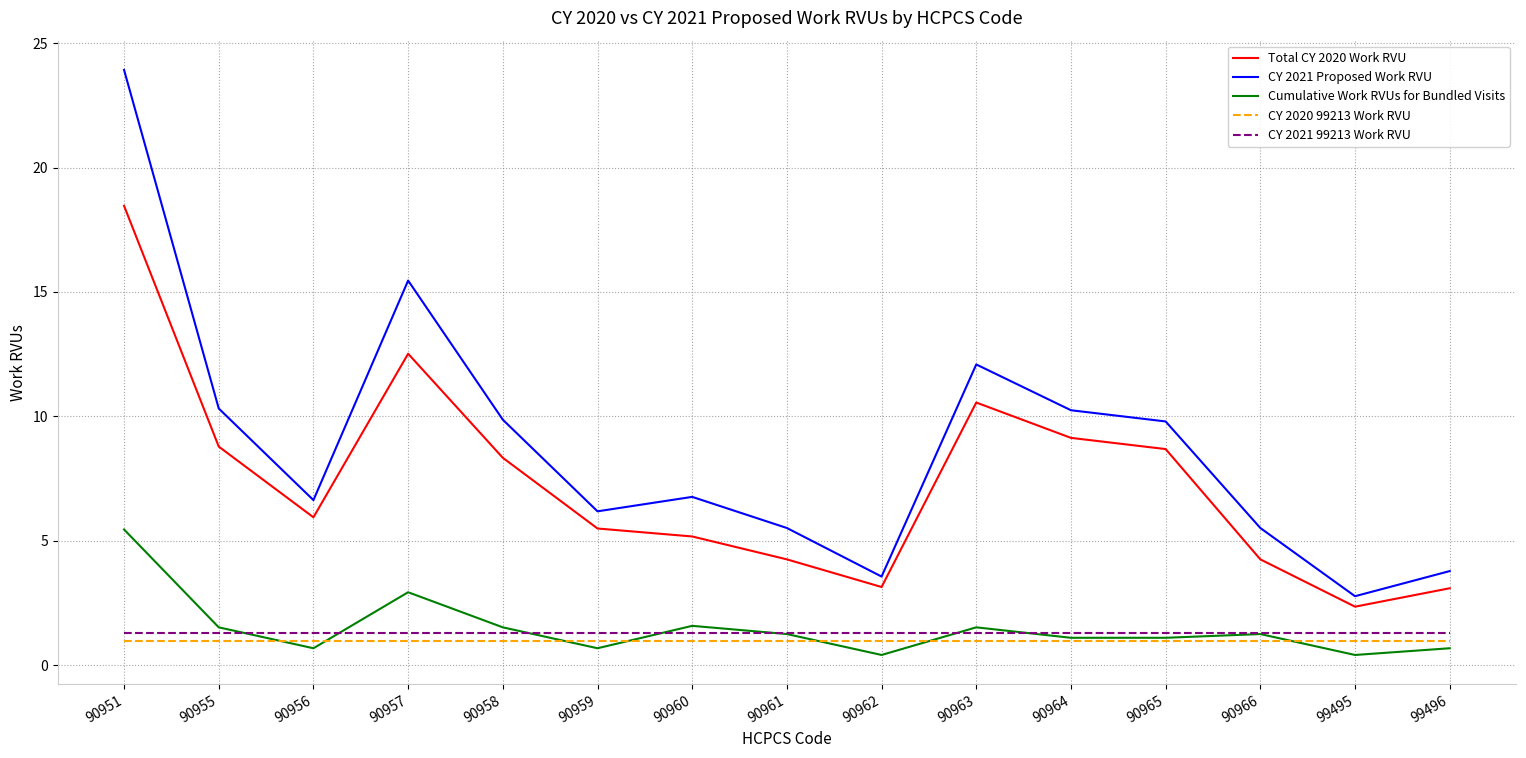

Between which two adjacent categories do CY 2021 99213 Work RVU and Cumulative Work RVUs for Bundled Visits first intersect?

90955 and 90956